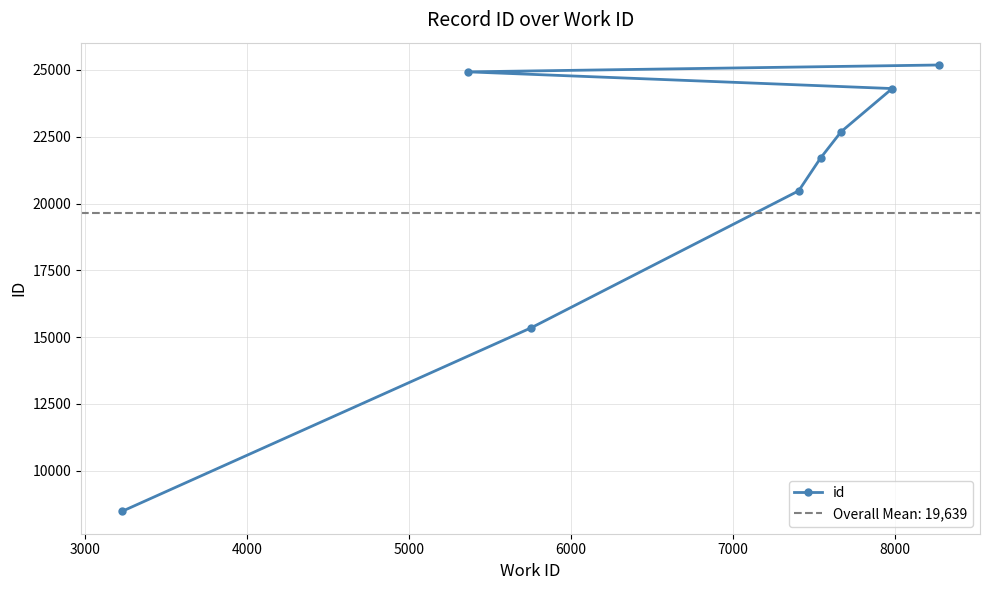

How many data points in id are less than 22688?

4